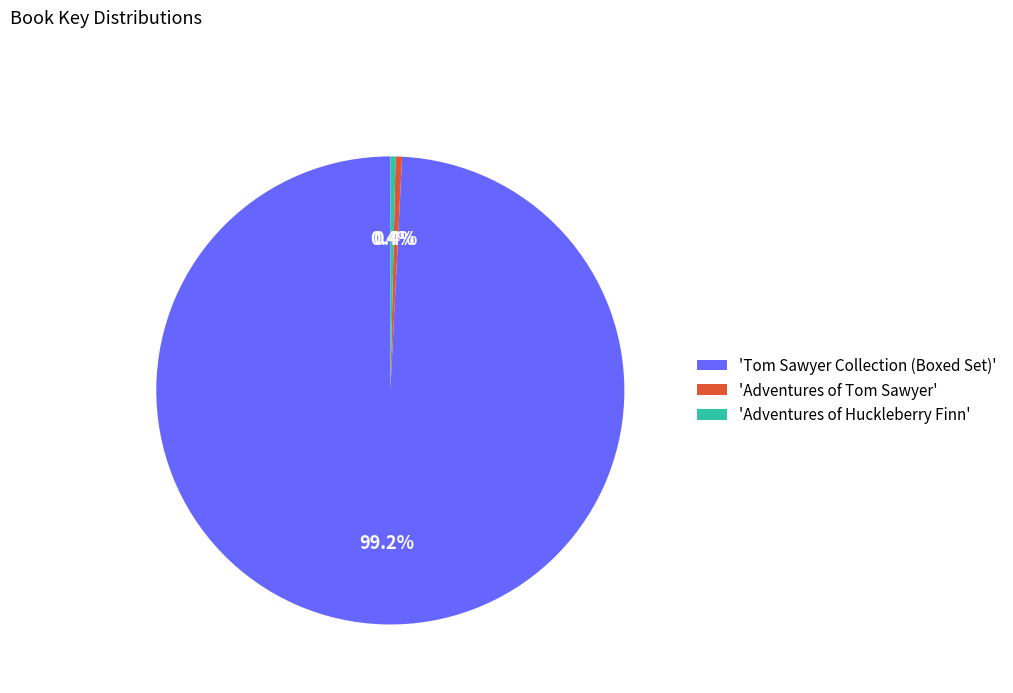

What percentage do 'Tom Sawyer Collection (Boxed Set)' and 'Adventures of Tom Sawyer' together represent?

99.6%